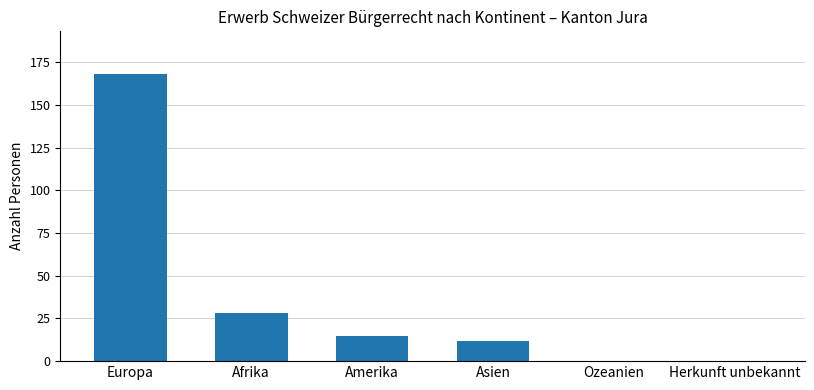

What is the greatest value displayed?

168